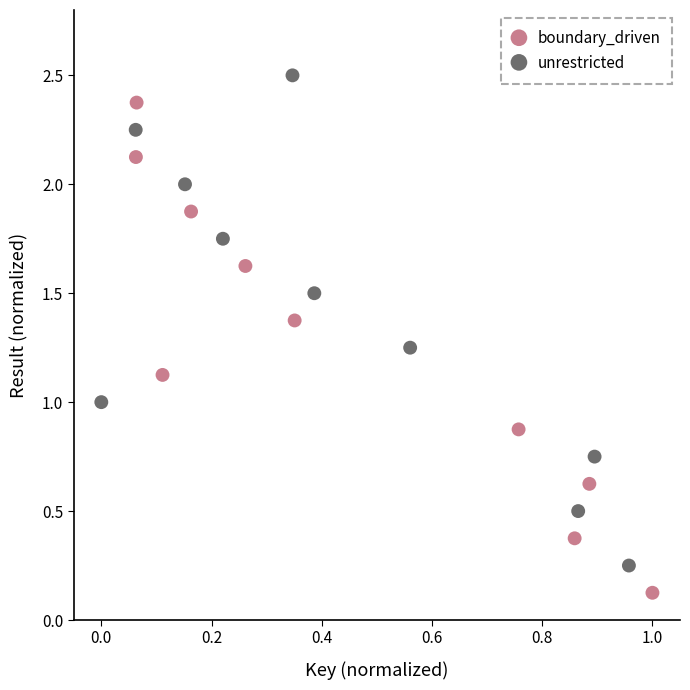

Which series contains the lowest Y value?

boundary_driven